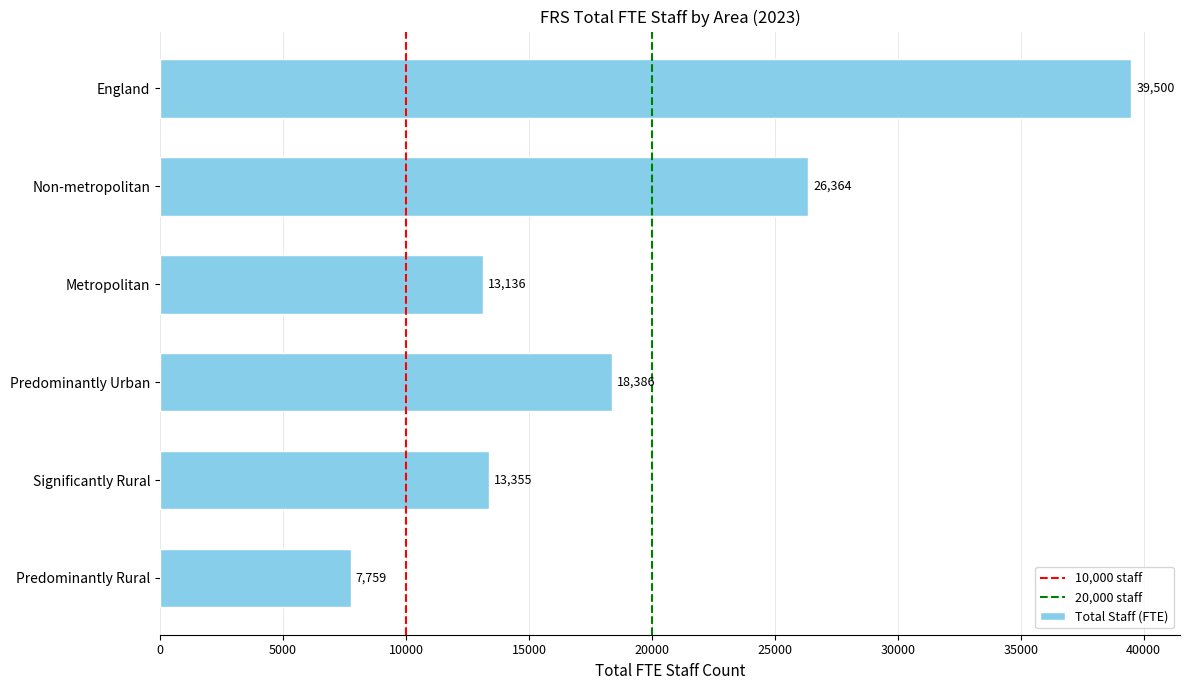

Which has a higher value, Predominantly Rural or Significantly Rural?

Significantly Rural